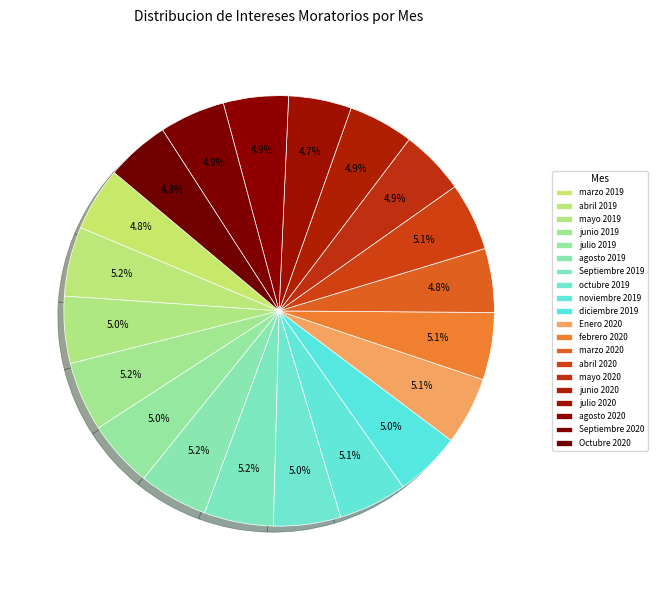

How many slices are in this pie chart?

20